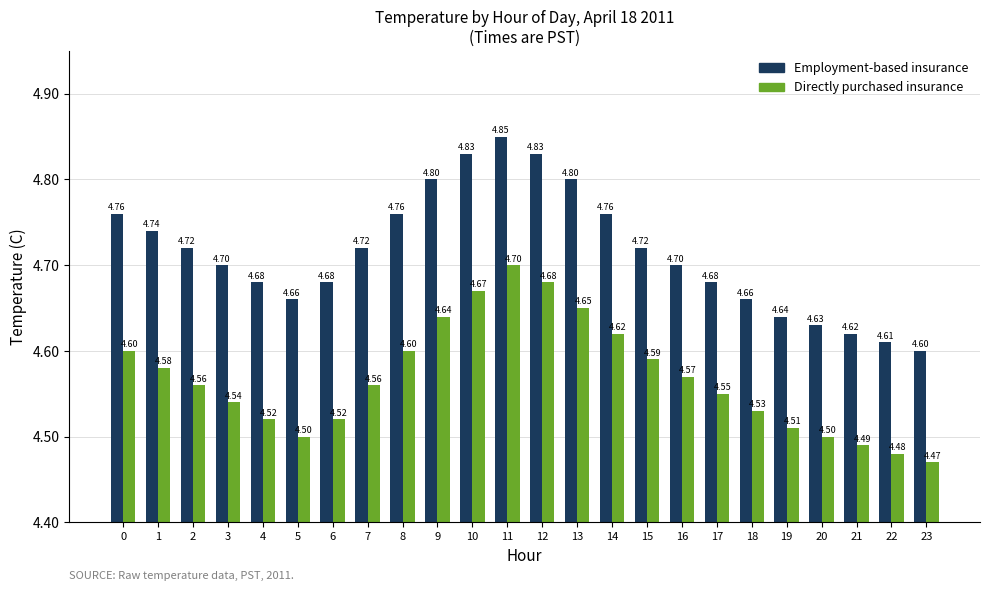

Rank the series by their average value, from highest to lowest.

Employment-based insurance, Directly purchased insurance